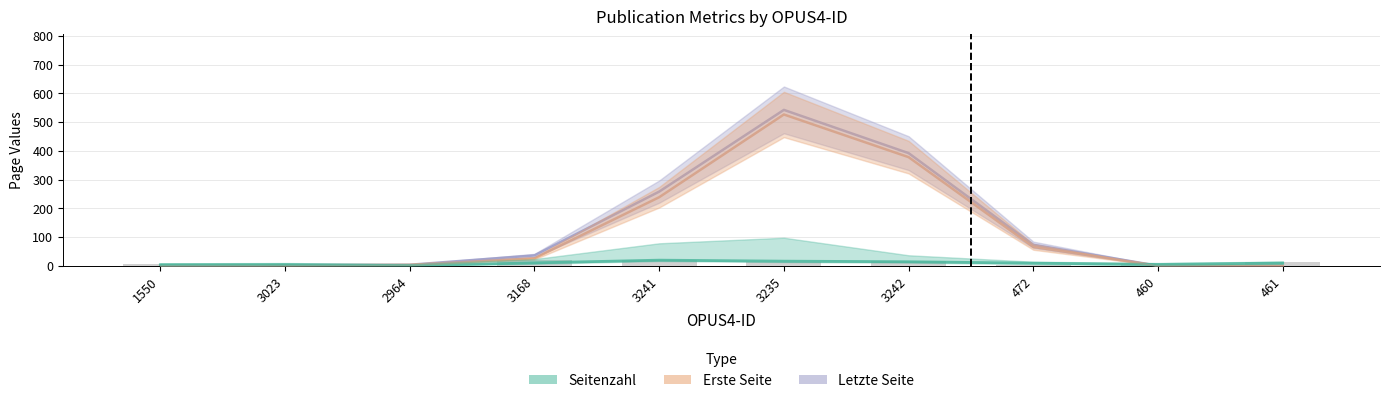

Is it true that Seitenzahl equals 4.5 at 460?

True